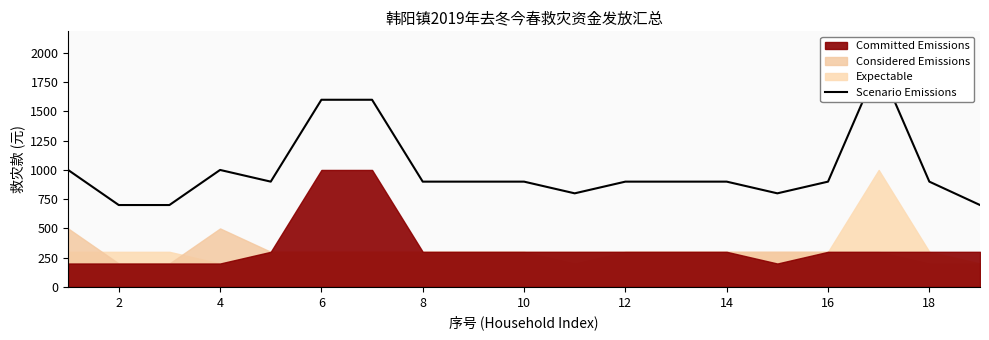

How many values are below 900?

5